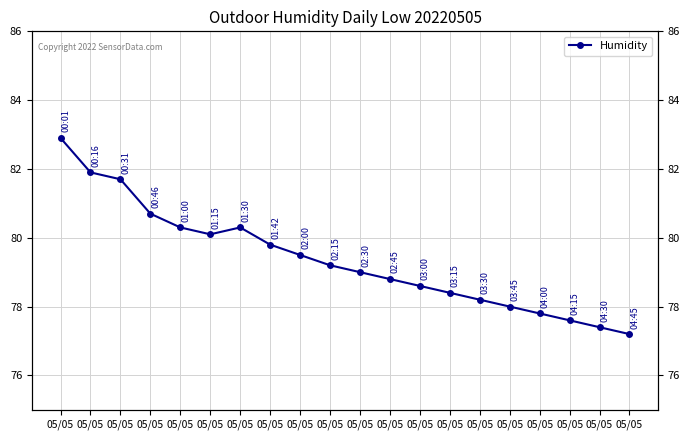

Where does the data first go above 79?

05/05